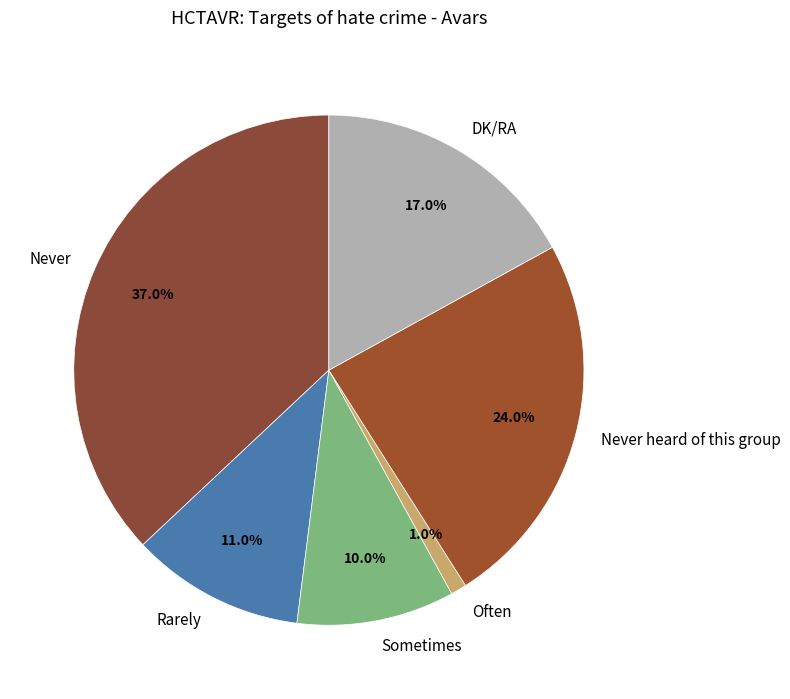

Approximately how many times larger is the value at DK/RA compared to Sometimes?

1.7